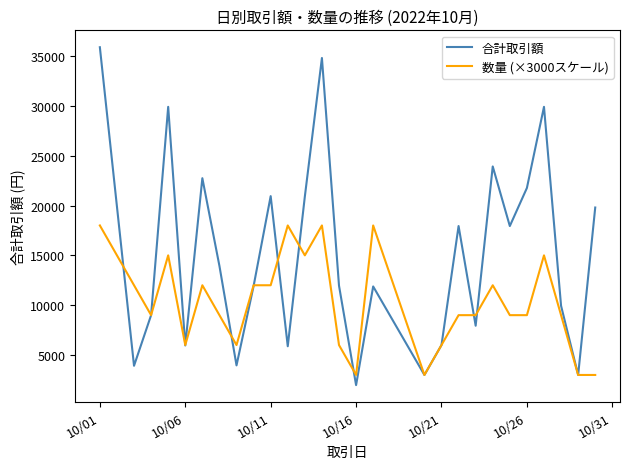

Rank the series by their maximum value, from lowest to highest.

数量 (×3000スケール), 合計取引額